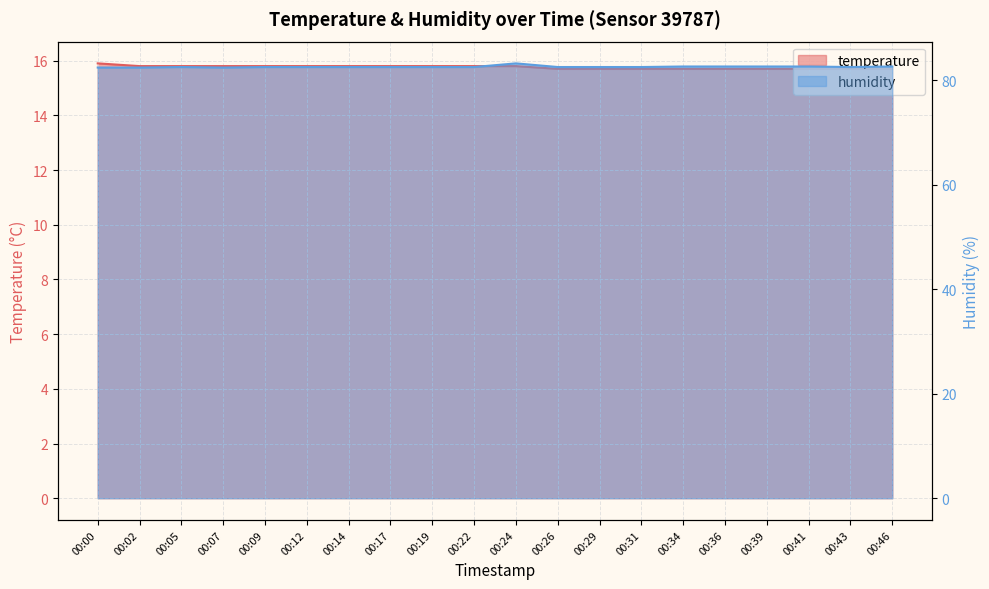

At which category is the sum across all series the highest?

00:24